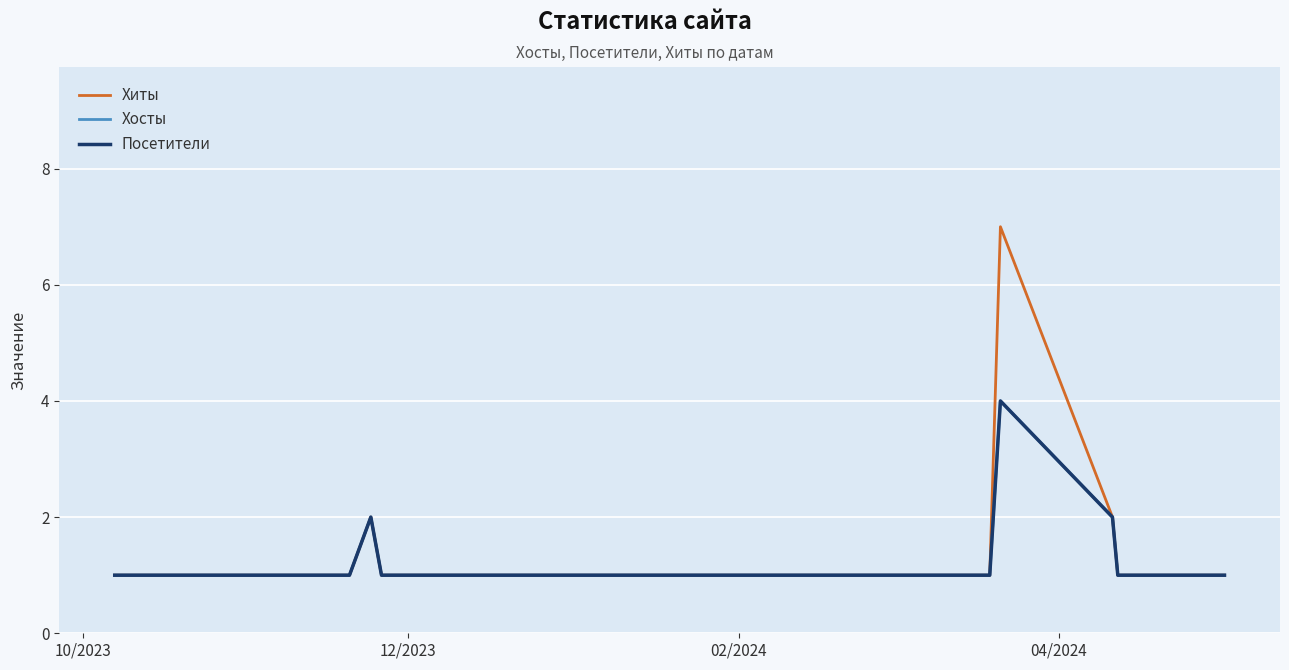

True or false: Хосты and Посетители cross at least once.

False